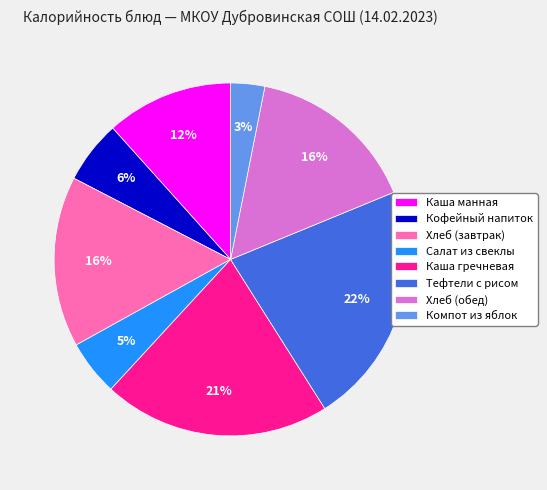

What percentage is the Хлеб (завтрак) slice, to the nearest percent?

16%